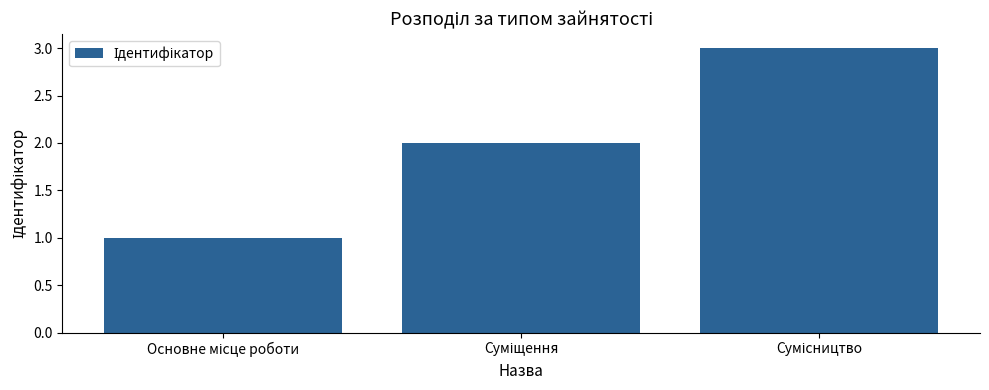

What is the maximum value shown in the chart?

3